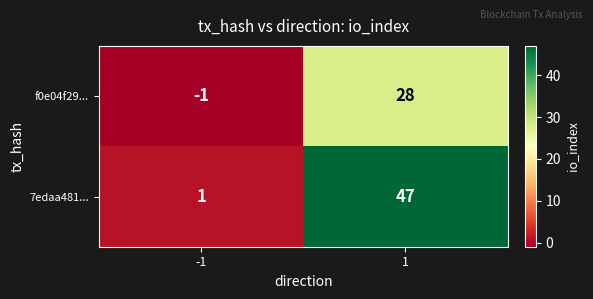

Which series has the widest spread of values?

7edaa481...